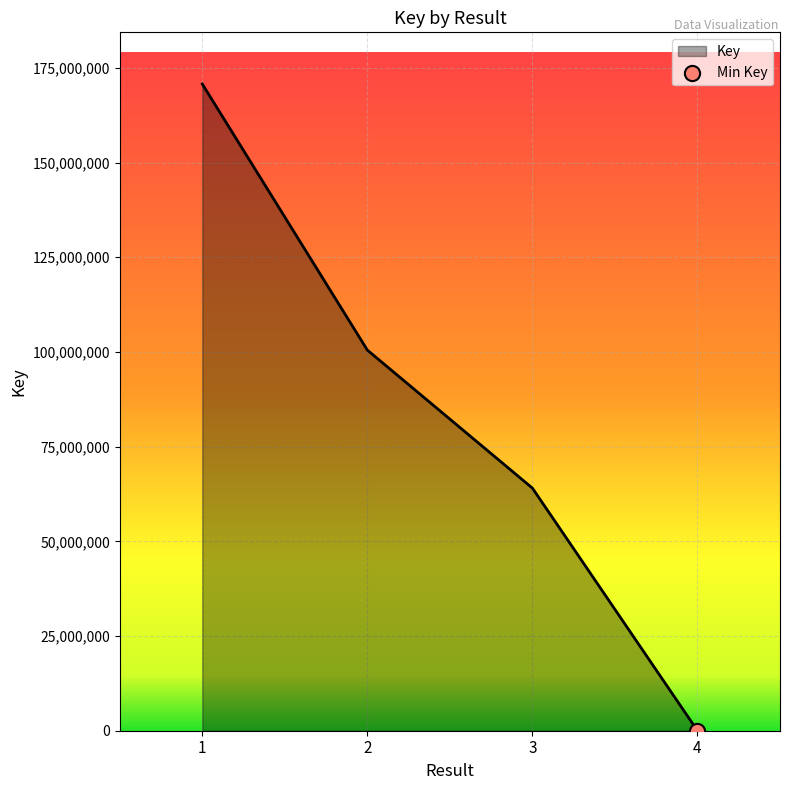

What is the change in value from 3 to 4?

-64035401